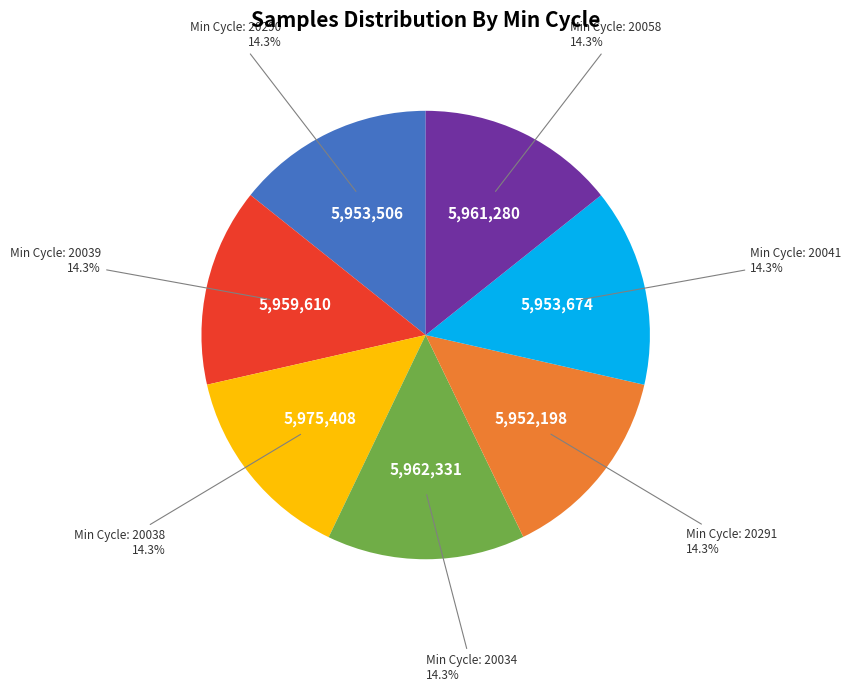

Is there a majority slice in this chart?

No